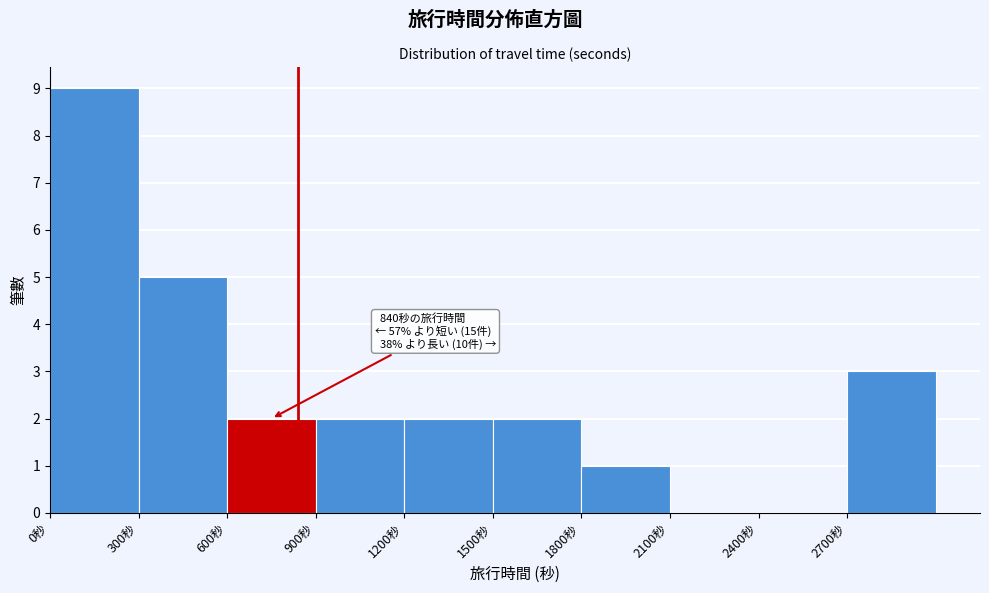

Over which range of the x-axis is the bar tallest?

0 to 300